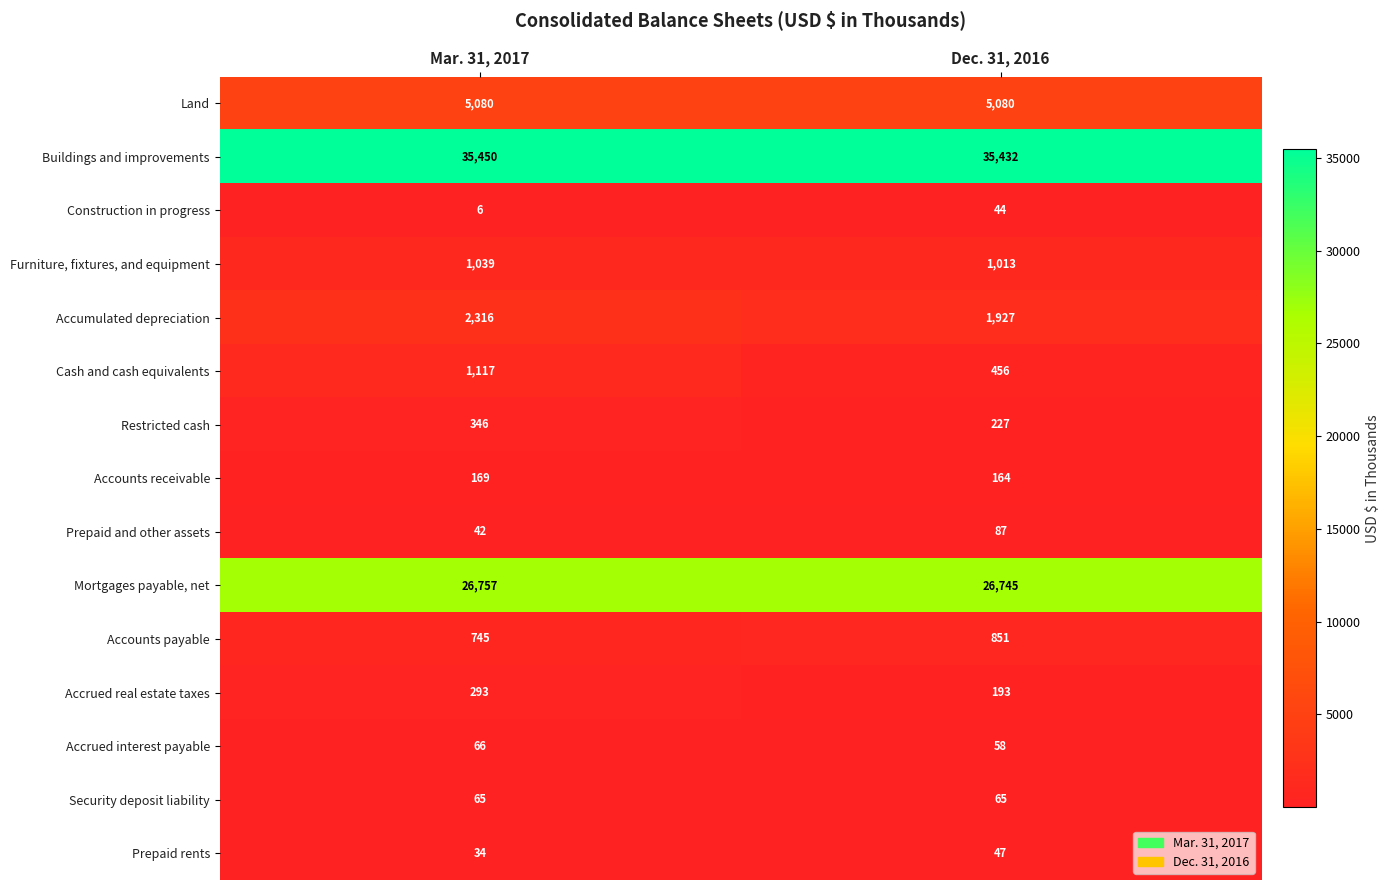

The Accounts receivable series shows 74 at Dec. 31, 2016. True or false?

False